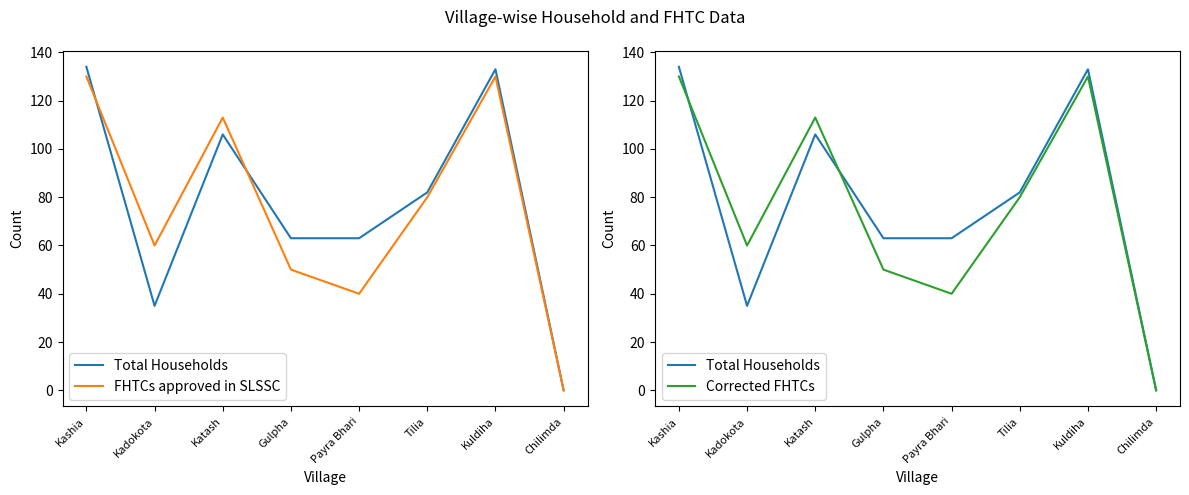

The Total Households series shows 128 at Tilia. True or false?

False